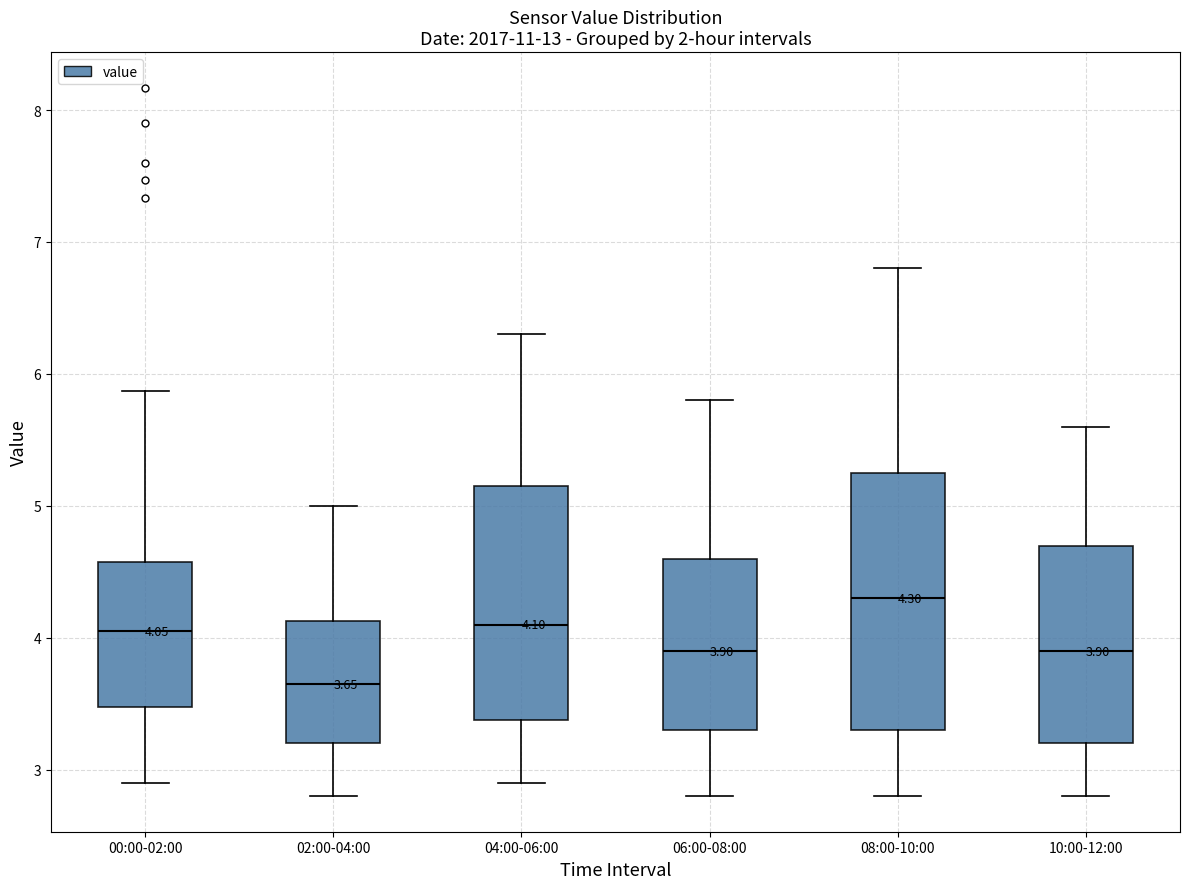

Which box is the tallest, from its lower edge to its upper edge?

08:00-10:00